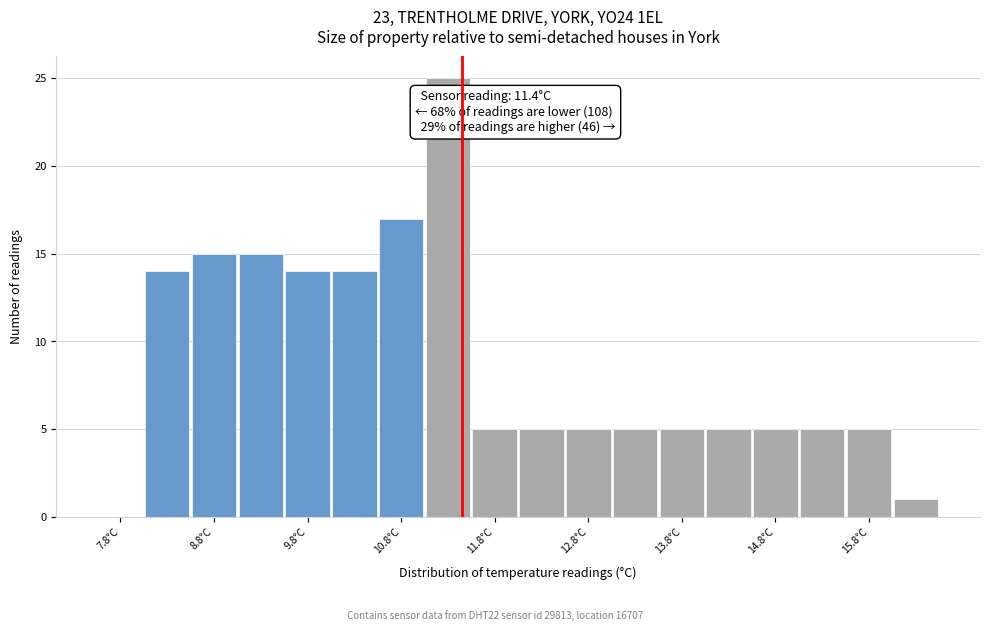

Over which range of the x-axis is the bar tallest?

11.0 to 11.5